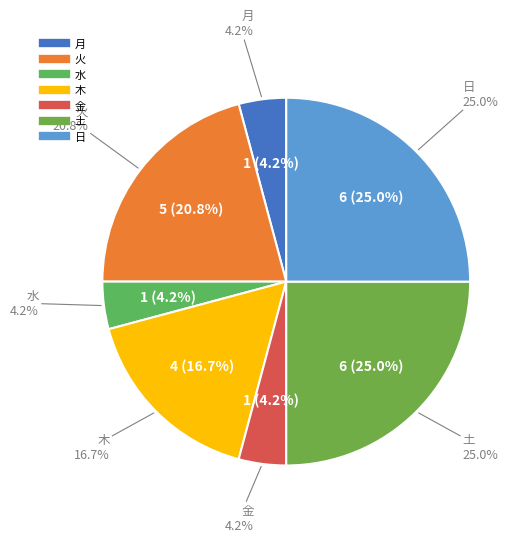

Is it true that 金 is 1% of the pie?

False